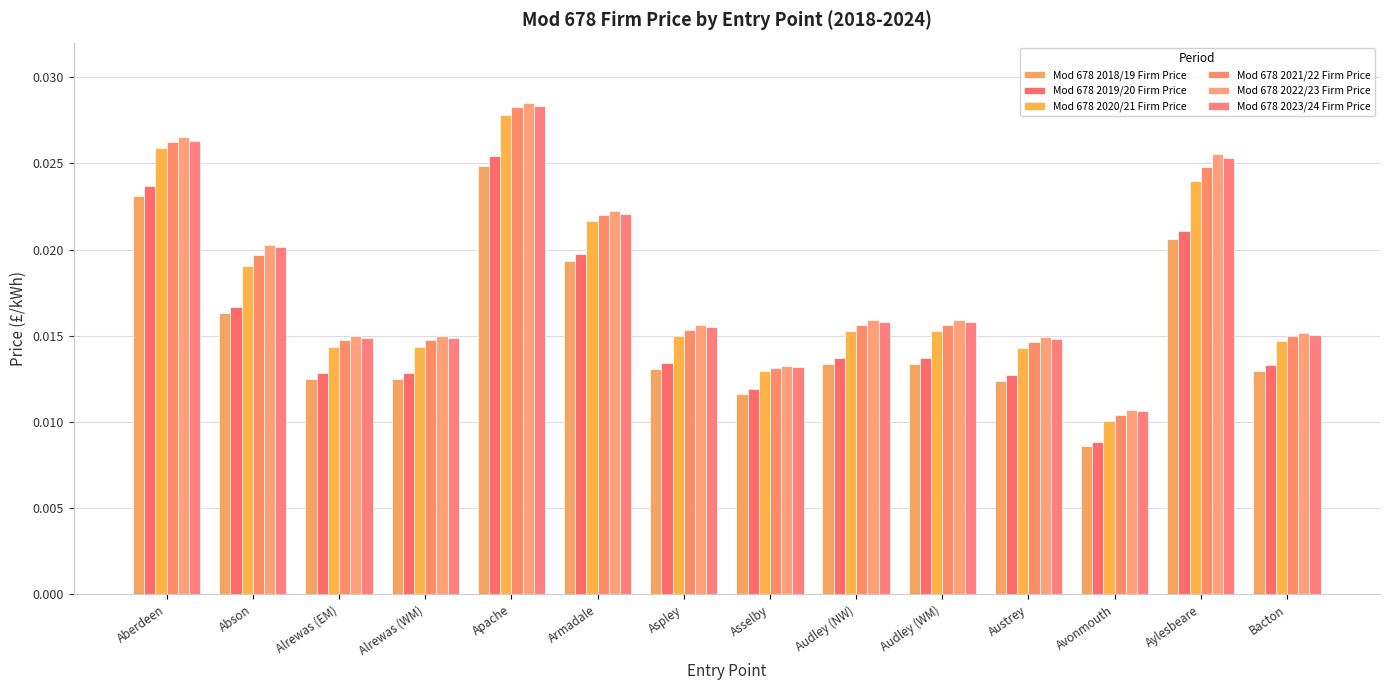

At which category is the sum across all series the highest?

Apache